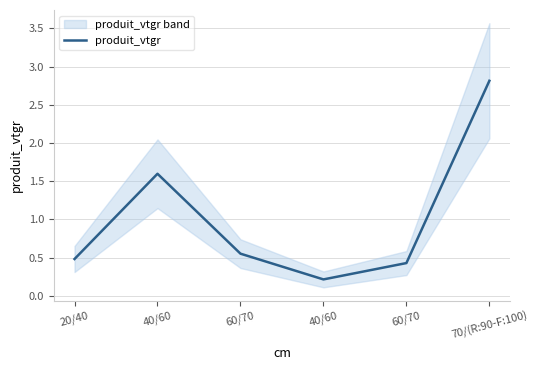

Rank the categories by value from highest to lowest.

70/(R:90-F:100), 40/60, 60/70, 20/40, 60/70, 40/60